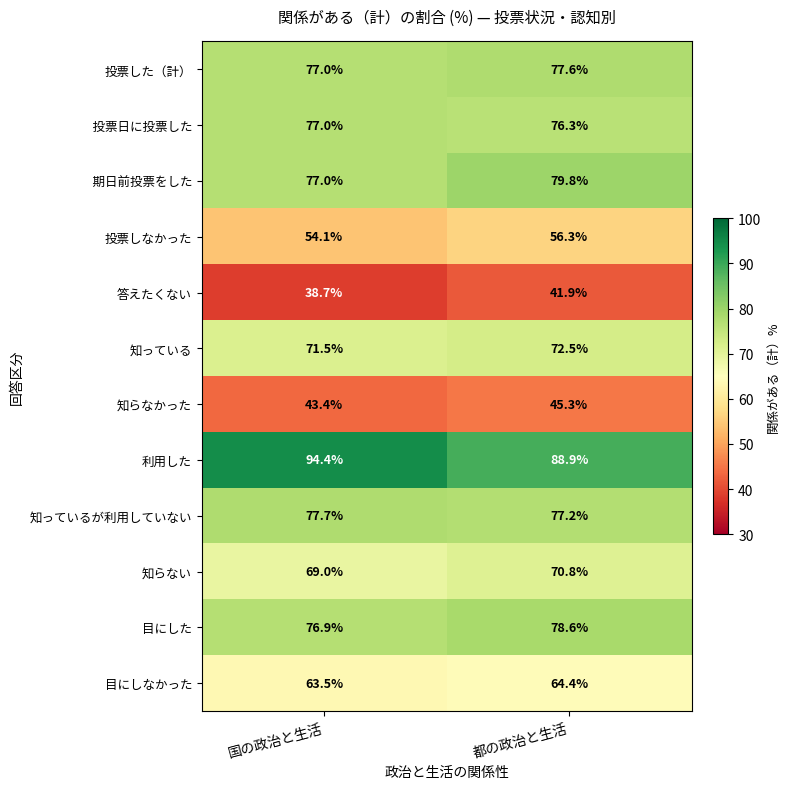

List the labels in order of 知らなかった value, smallest first.

国の政治と生活, 都の政治と生活